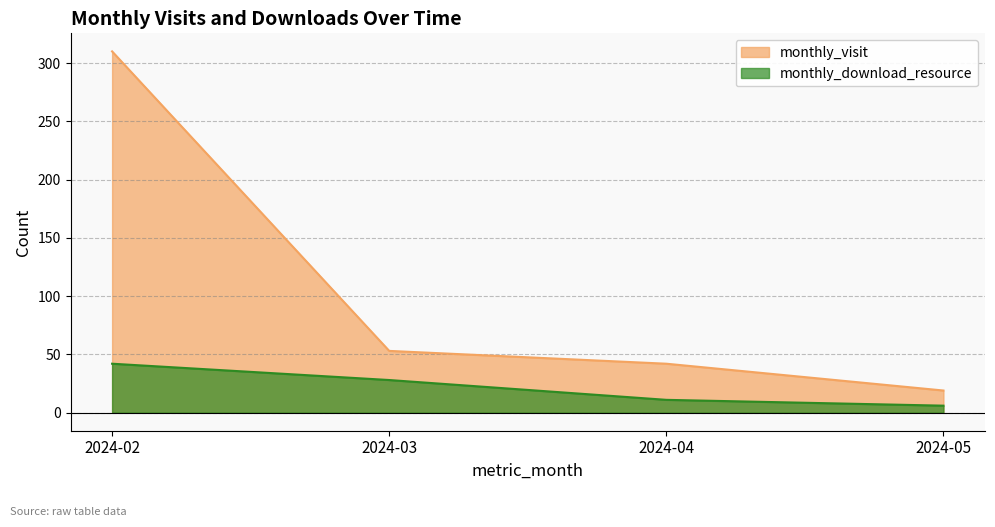

At which label is monthly_download_resource closest to 24?

2024-03